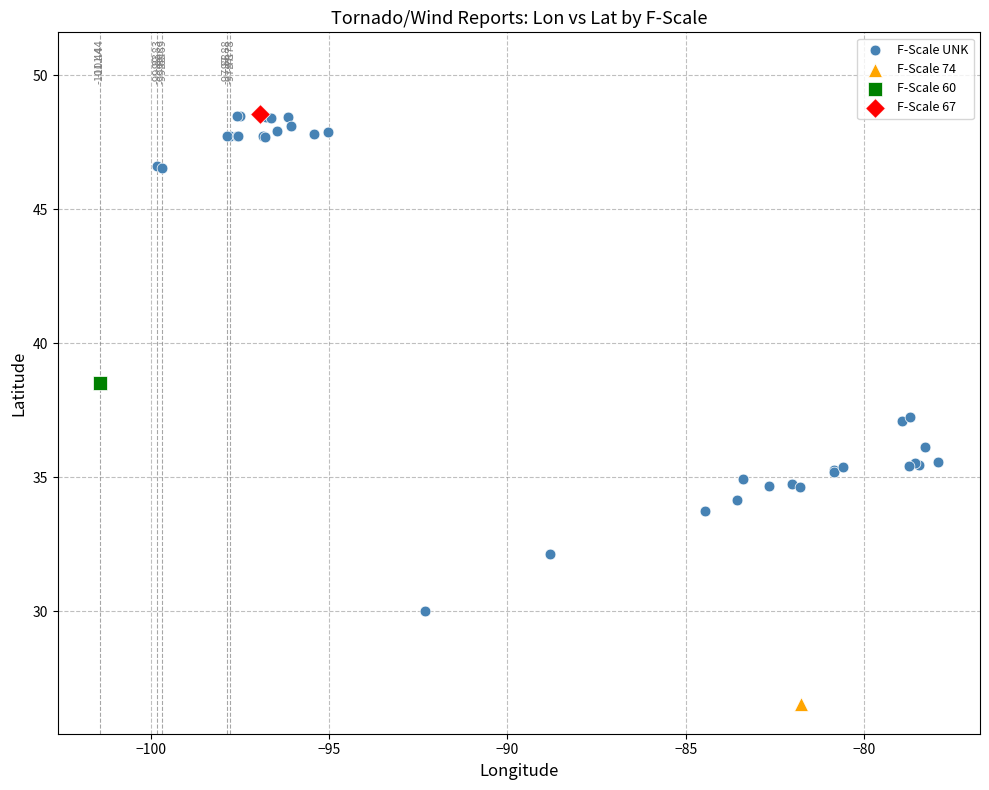

What are all the series names shown in the legend?

F-Scale UNK, F-Scale 74, F-Scale 60, F-Scale 67